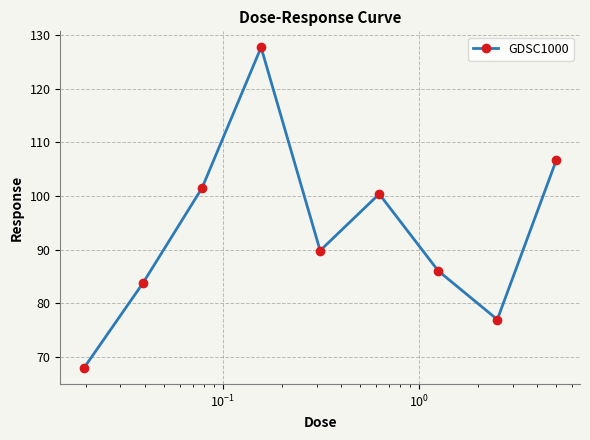

What is the maximum value shown in the chart?

127.8